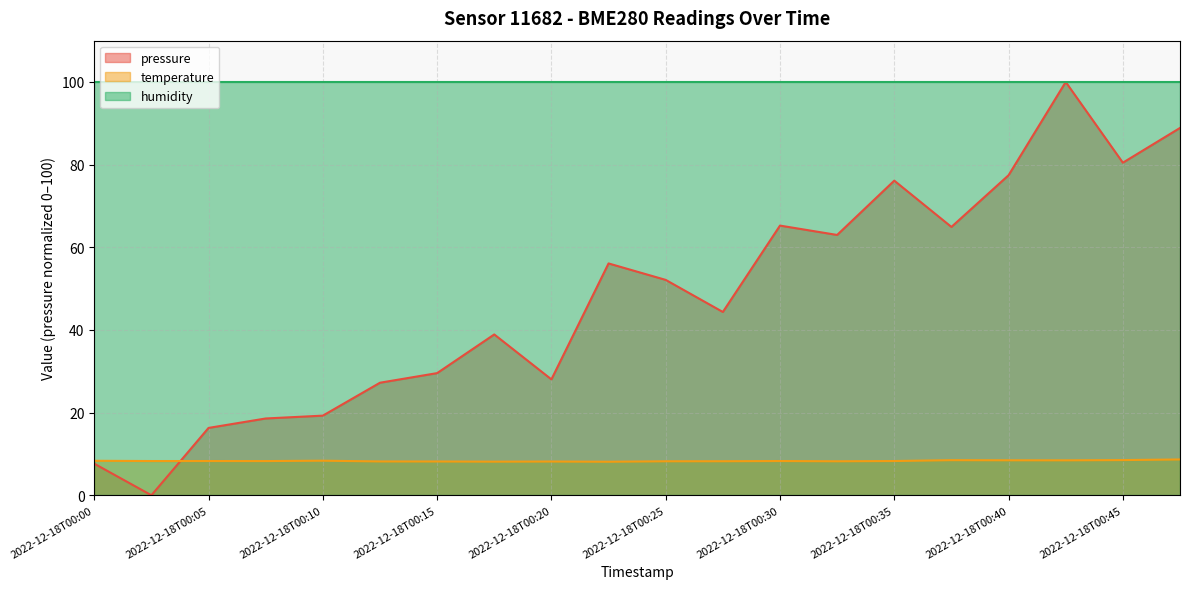

What is the minimum value for temperature?

8.1